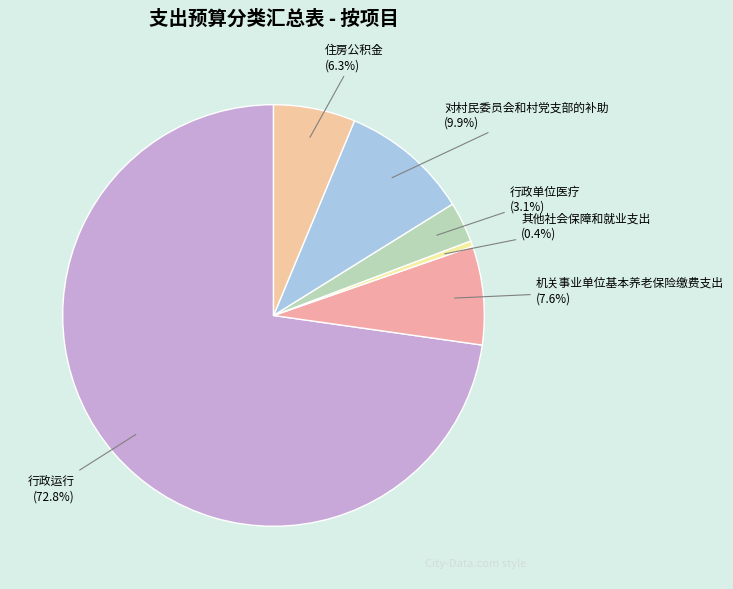

To the nearest percent, what is the difference between the largest and smallest slice percentages?

72%